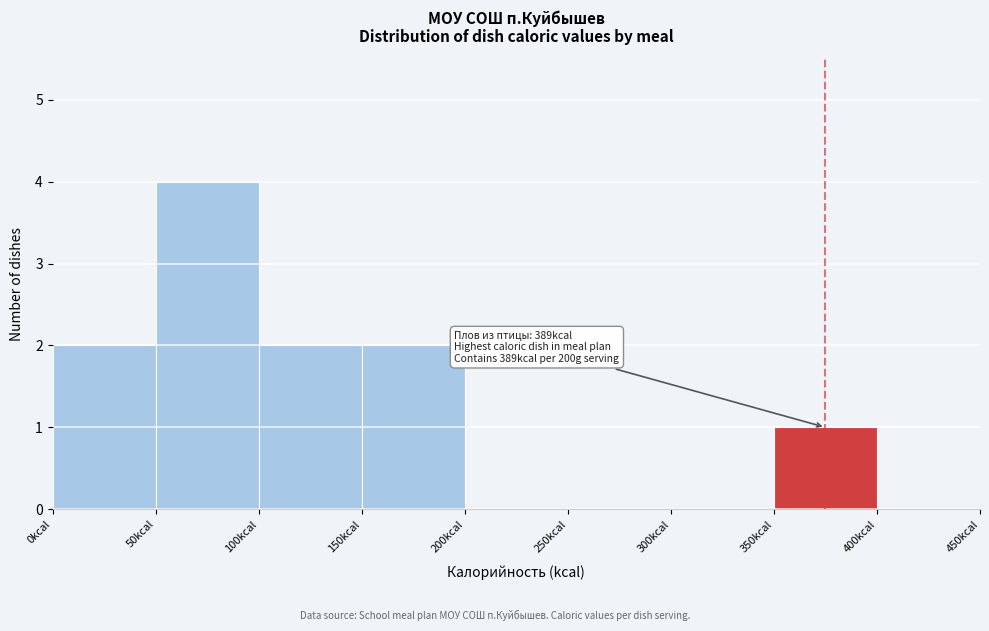

Which range on the x-axis has the tallest bar?

50 to 100